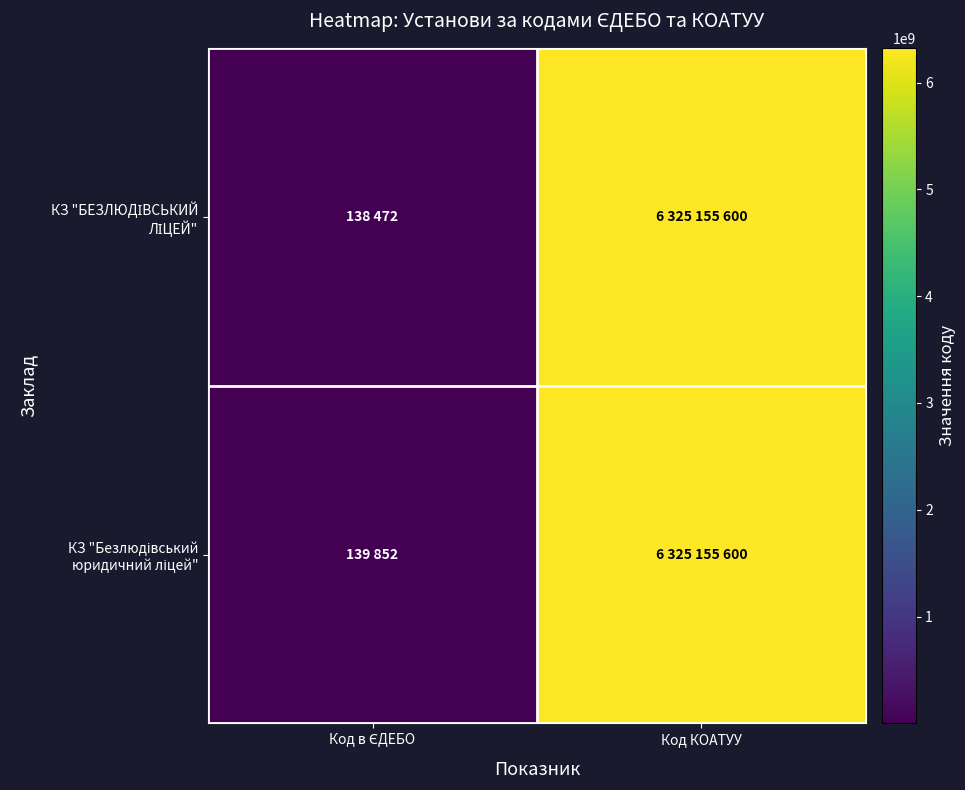

Which has a higher value, Код КОАТУУ or Код в ЄДЕБО?

Код КОАТУУ